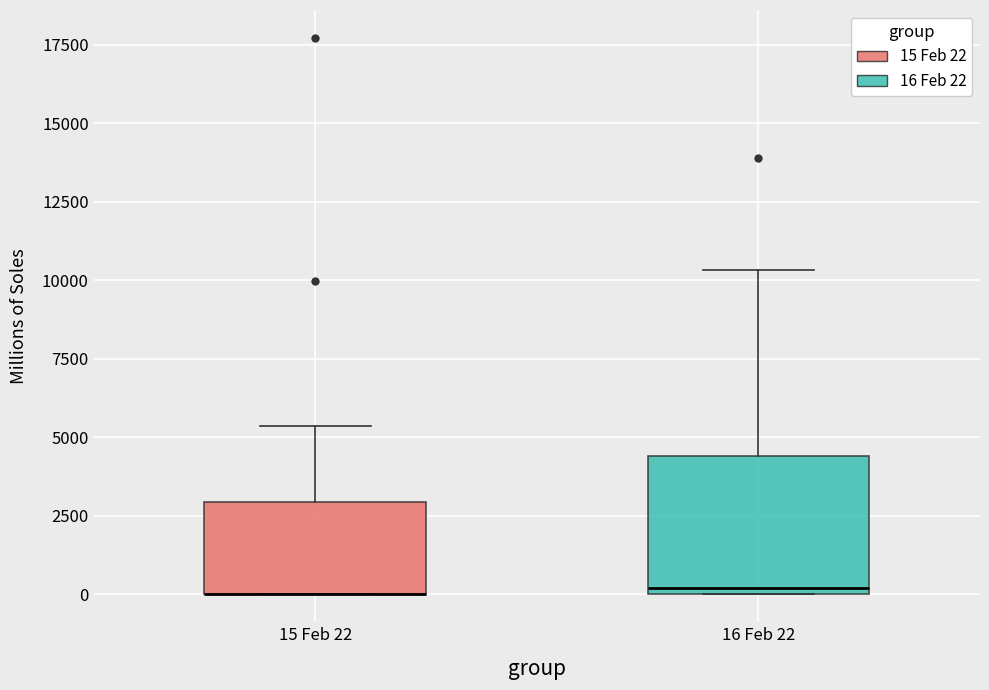

Where does the upper whisker of the box for 16 Feb 22 end on the y-axis? The values are not printed on the chart, so give them approximately, as read against the axis.

10500